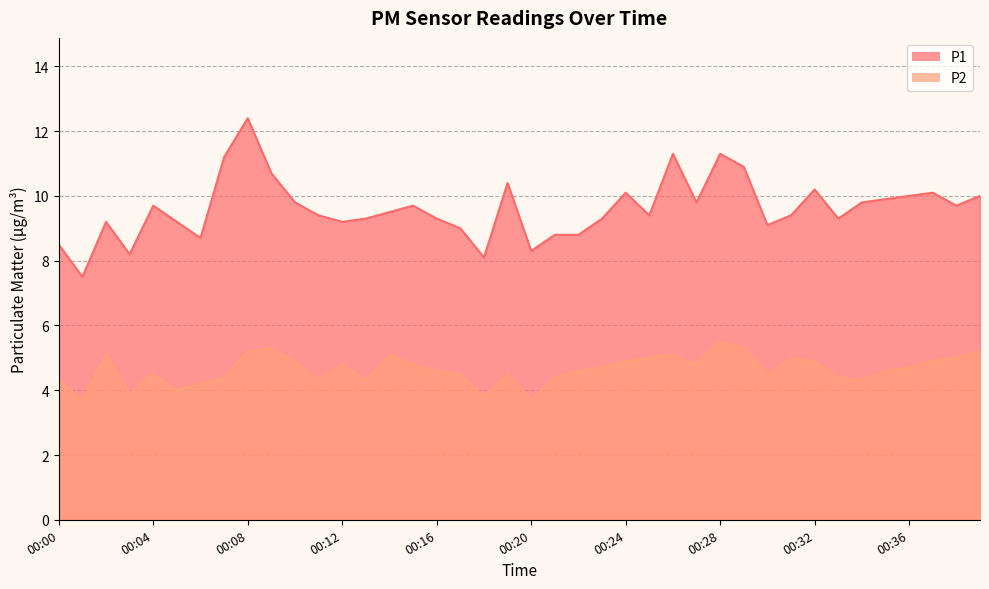

What value does the P2 series have at 00:38?

5.0